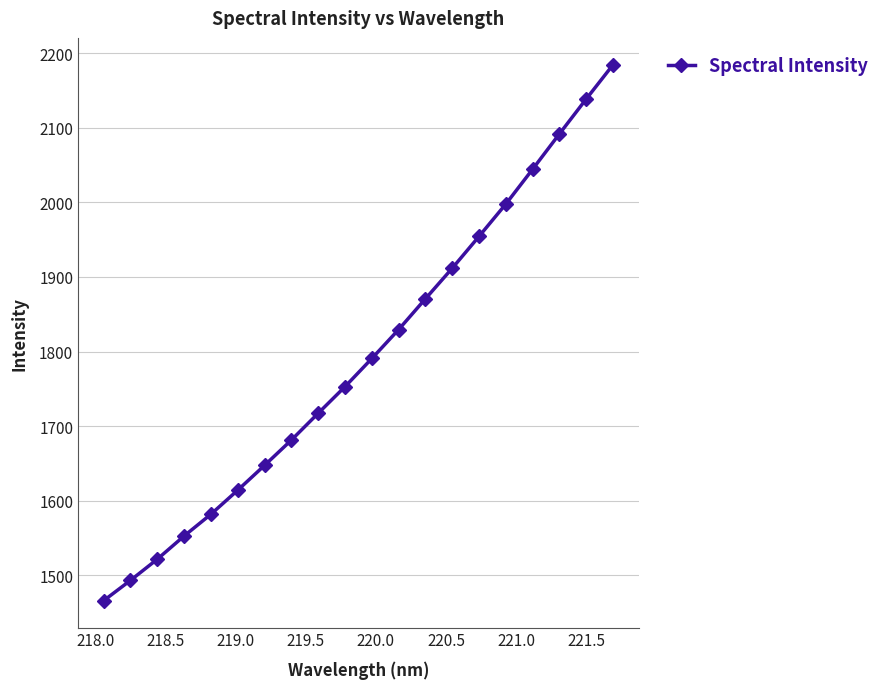

Reading left to right, extract all data points from this chart.

1465.9	1493.1	1521.5	1552.7	1581.9	1614.1	1647.4	1681.3	1717.3	1752.9	1790.7	1829.5	1870.8	1911.8	1954.5	1997.9	2044.6	2091.9	2138.7	2184.6